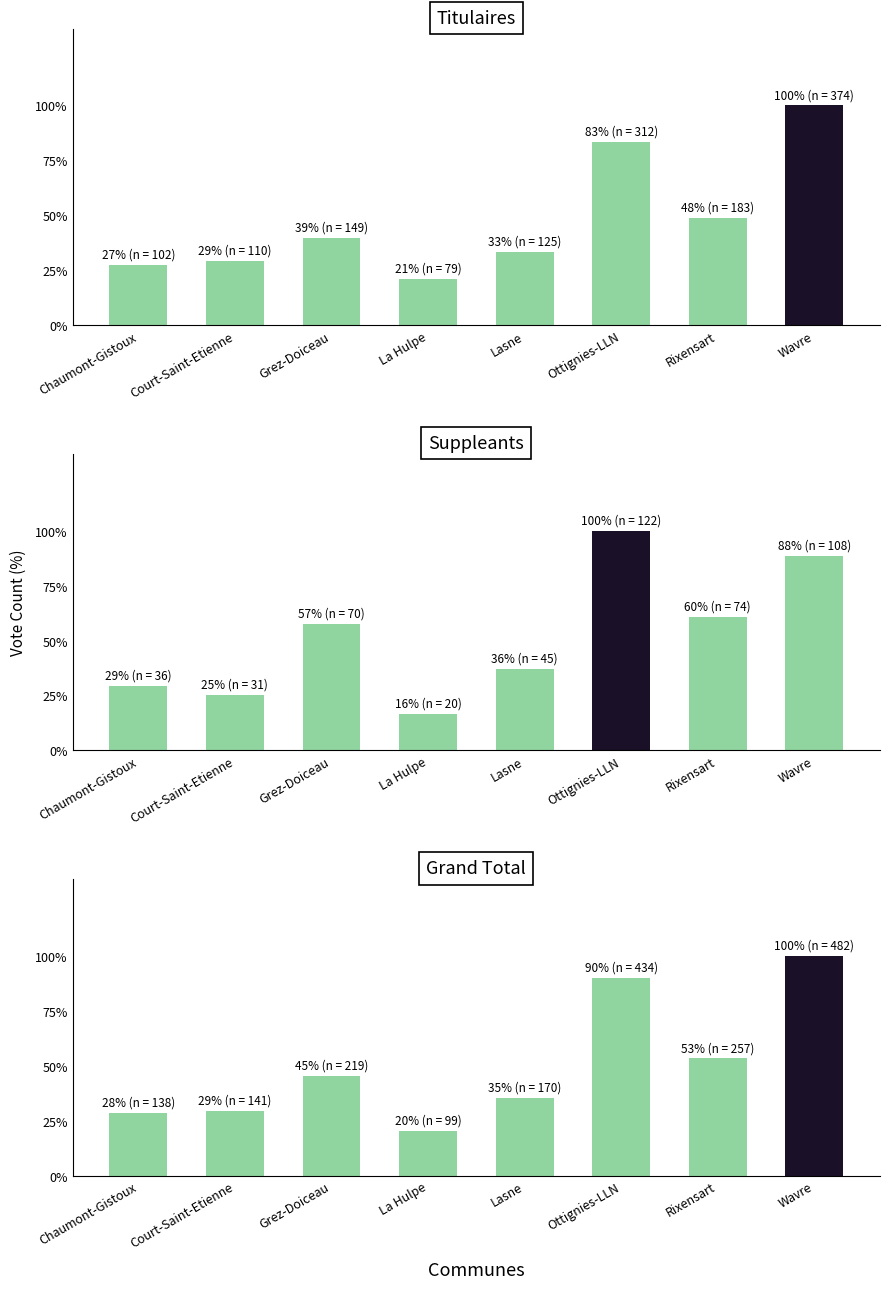

What is the spread (max minus min) of values at Court-Saint-Etienne?

110